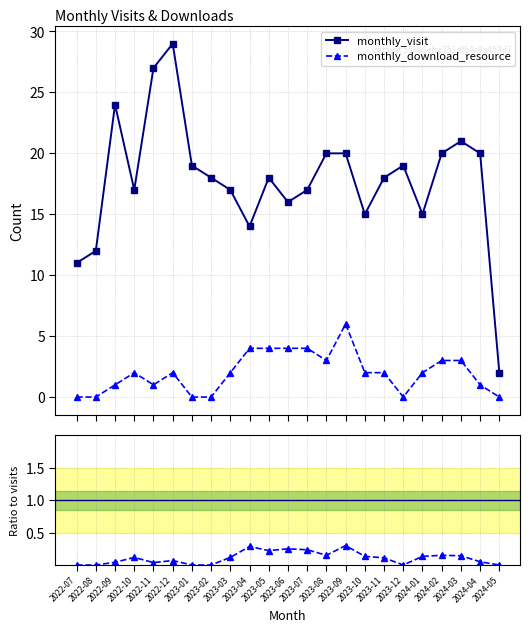

What is the label of the 16th point from the left?

2023-10